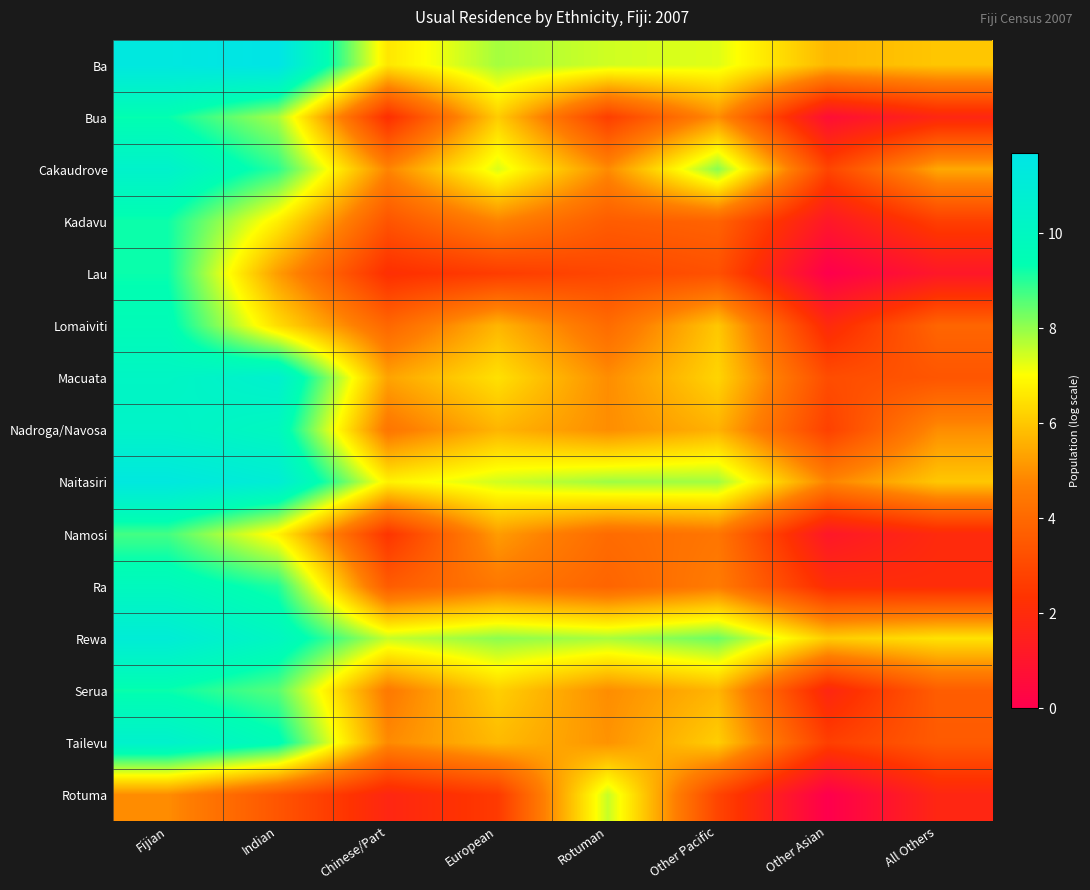

Reading left to right, what are all the values shown in this chart?

Ba: Fijian=11.4	Indian=11.7	Chinese/Part=6.6	European=7.8	Rotuman=7.5	Other Pacific=7.3	Other Asian=5.7	All Others=6.0
Bua: Fijian=9.3	Indian=7.8	Chinese/Part=2.2	European=6.1	Rotuman=2.7	Other Pacific=5.0	Other Asian=0.7	All Others=1.8
Cakaudrove: Fijian=10.5	Indian=9.0	Chinese/Part=4.8	European=7.4	Rotuman=4.9	Other Pacific=8.1	Other Asian=2.9	All Others=5.4
Kadavu: Fijian=9.2	Indian=6.7	Chinese/Part=3.4	European=4.7	Rotuman=3.6	Other Pacific=3.8	Other Asian=1.1	All Others=2.7
Lau: Fijian=9.3	Indian=5.2	Chinese/Part=2.2	European=2.6	Rotuman=2.9	Other Pacific=3.3	Other Asian=0.0	All Others=1.1
Lomaiviti: Fijian=9.6	Indian=6.4	Chinese/Part=4.0	European=5.7	Rotuman=4.1	Other Pacific=6.0	Other Asian=1.9	All Others=3.9
Macuata: Fijian=10.1	Indian=10.6	Chinese/Part=5.3	European=6.5	Rotuman=4.9	Other Pacific=6.2	Other Asian=3.1	All Others=3.4
Nadroga/Navosa: Fijian=10.3	Indian=9.9	Chinese/Part=4.4	European=5.7	Rotuman=4.9	Other Pacific=5.6	Other Asian=2.8	All Others=4.9
Naitasiri: Fijian=11.4	Indian=10.9	Chinese/Part=6.8	European=7.4	Rotuman=7.9	Other Pacific=7.9	Other Asian=4.8	All Others=6.0
Namosi: Fijian=8.7	Indian=6.8	Chinese/Part=2.4	European=5.2	Rotuman=4.1	Other Pacific=4.4	Other Asian=1.1	All Others=1.9
Ra: Fijian=9.8	Indian=9.1	Chinese/Part=3.6	European=4.5	Rotuman=3.9	Other Pacific=4.6	Other Asian=2.1	All Others=2.1
Rewa: Fijian=11.0	Indian=10.0	Chinese/Part=7.5	European=8.1	Rotuman=7.8	Other Pacific=8.4	Other Asian=6.1	All Others=6.5
Serua: Fijian=9.3	Indian=8.5	Chinese/Part=4.5	European=6.1	Rotuman=4.9	Other Pacific=5.7	Other Asian=1.8	All Others=3.6
Tailevu: Fijian=10.5	Indian=9.6	Chinese/Part=4.9	European=5.7	Rotuman=5.0	Other Pacific=6.1	Other Asian=2.7	All Others=3.6
Rotuma: Fijian=4.9	Indian=3.4	Chinese/Part=1.8	European=2.6	Rotuman=7.5	Other Pacific=2.9	Other Asian=0.0	All Others=1.8